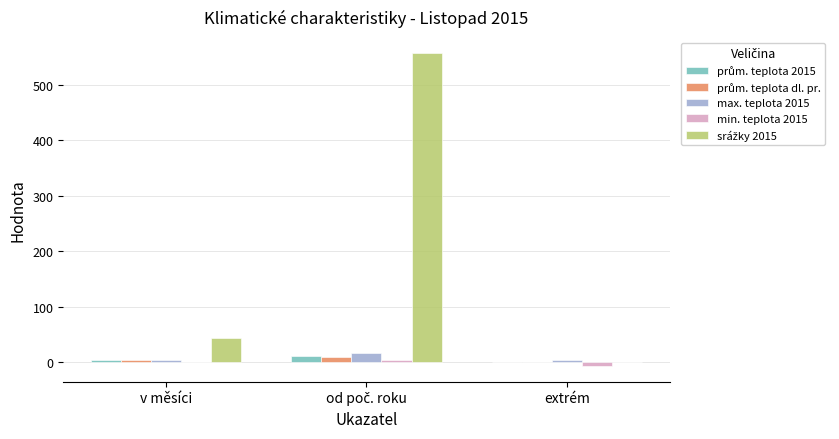

At which label does prům. teplota dl. pr. reach its peak?

od poč. roku